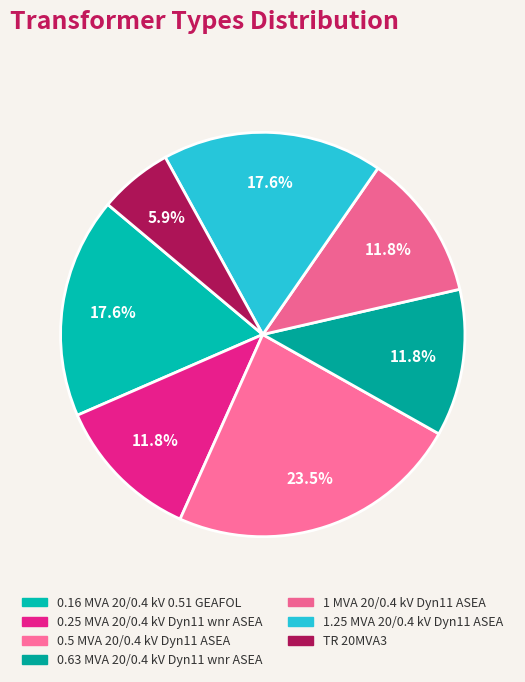

Does 0.16 MVA 20/0.4 kV 0.51 GEAFOL represent more than half of the total?

No